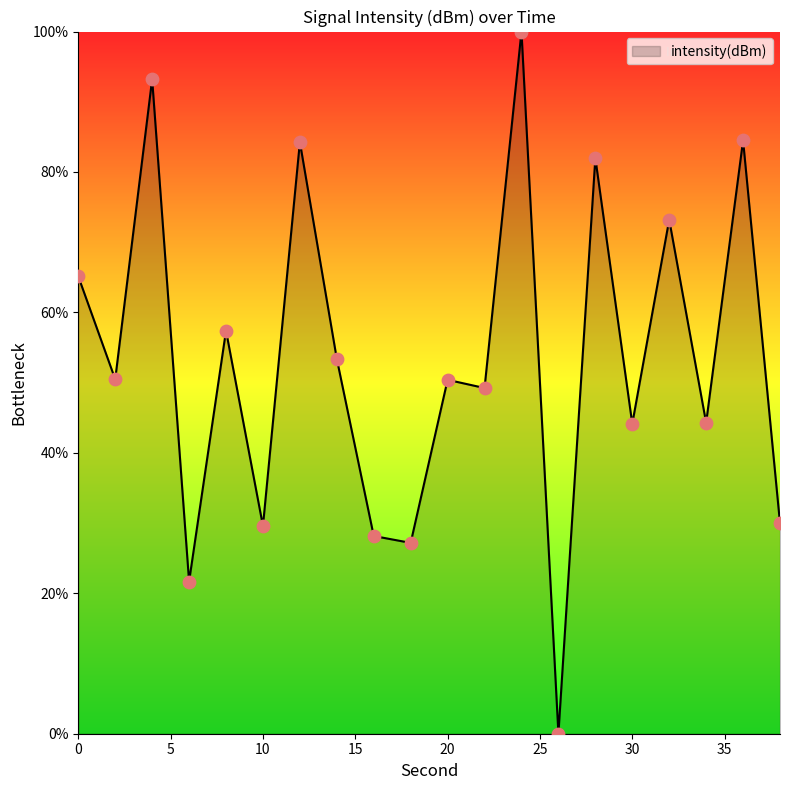

What is the difference between the maximum and minimum values?

100.0